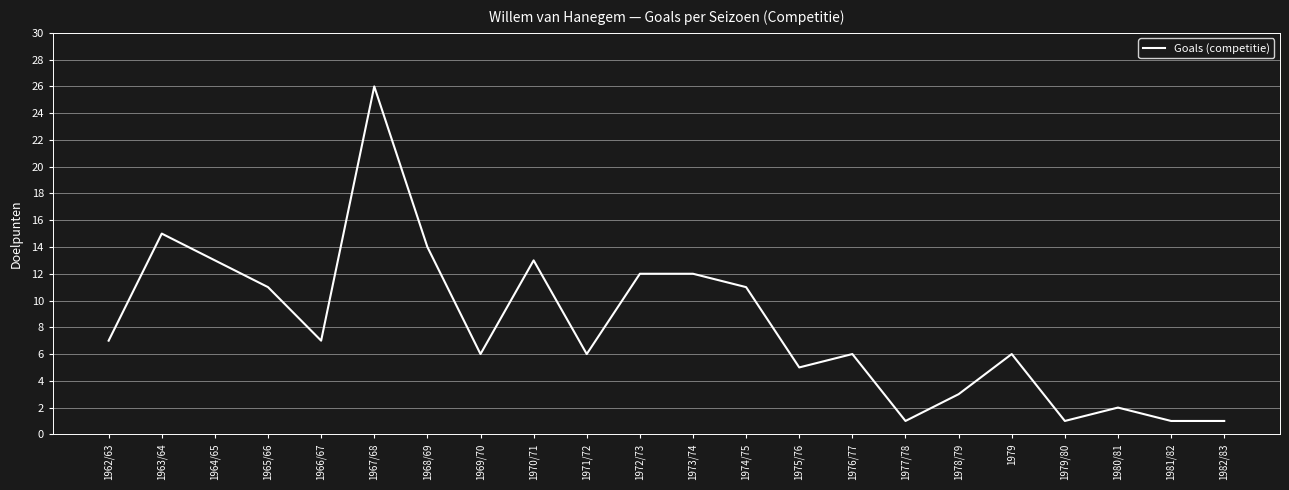

Where is the first local minimum?

1966/67